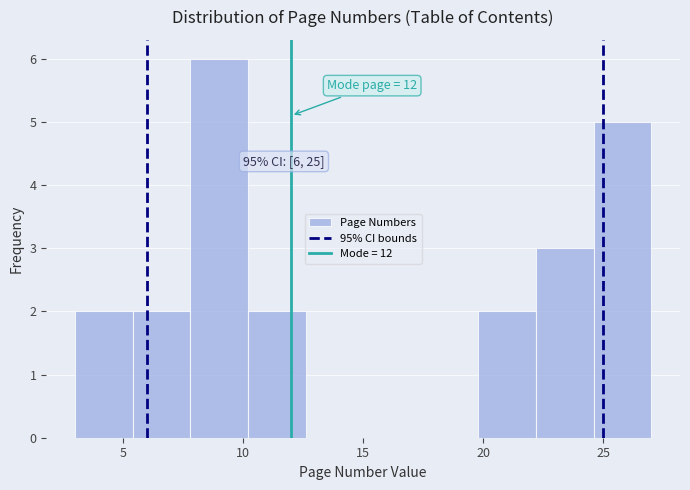

Which range on the x-axis has the tallest bar?

7.8 to 10.2